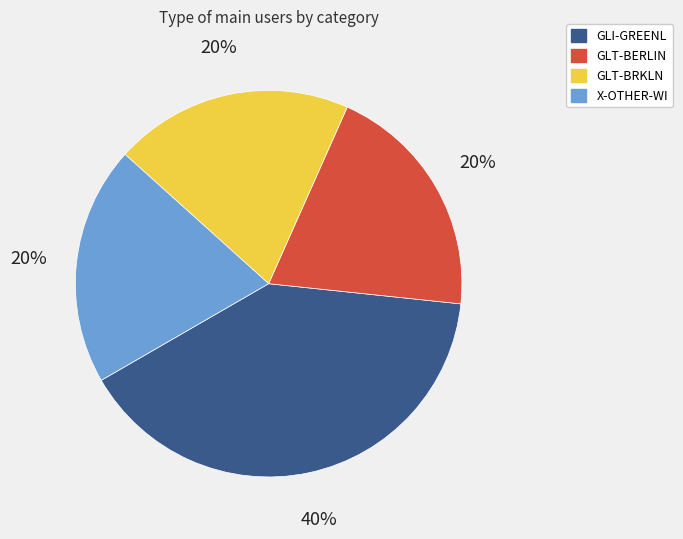

The GLI-GREENL slice represents 32% of the pie. True or false?

False